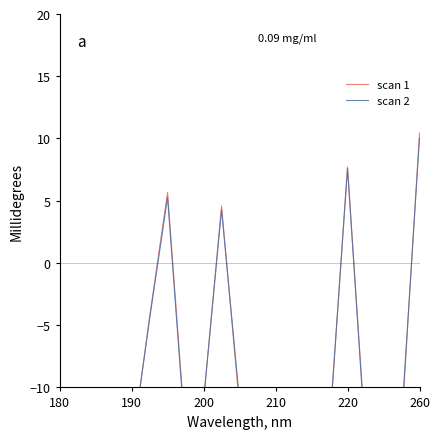

Between which two adjacent categories do scan 2 and scan 1 first intersect?

180 and 190